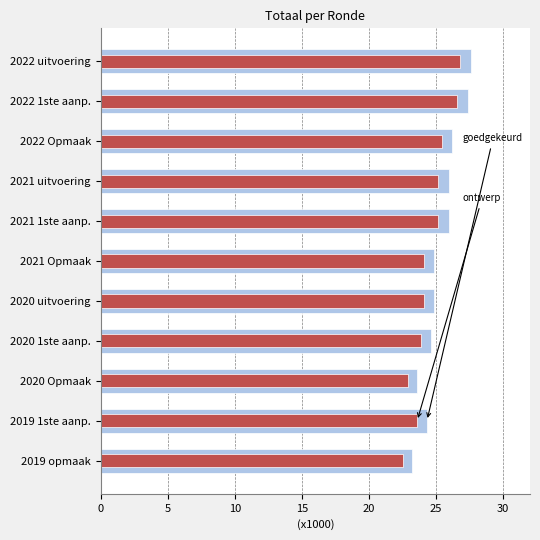

At how many categories does at least one series exceed 23?

11